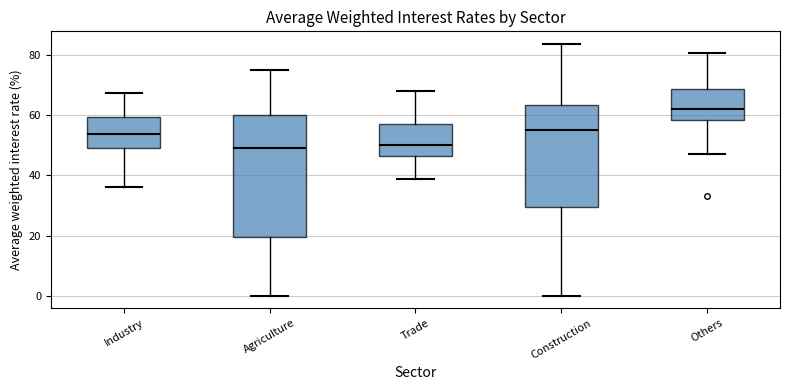

Reading left to right, transcribe this box plot: for each box, give where its median line is, the range the box spans, and where its two whiskers end, as read against the y-axis. The values are not printed on the chart, so give them approximately, as read against the axis.

Industry: median 54, box 48 to 60, whiskers 36 to 68
Agriculture: median 50, box 20 to 60, whiskers 0 to 76
Trade: median 50, box 46 to 58, whiskers 38 to 68
Construction: median 56, box 30 to 64, whiskers 0 to 84
Others: median 62, box 58 to 68, whiskers 48 to 80